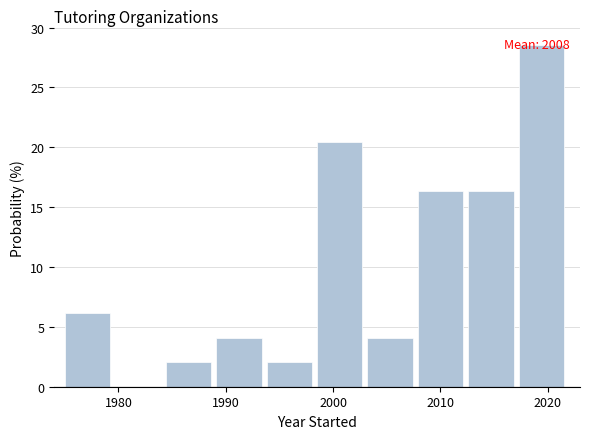

Over which range of the x-axis is the bar tallest?

2017.3 to 2022.0